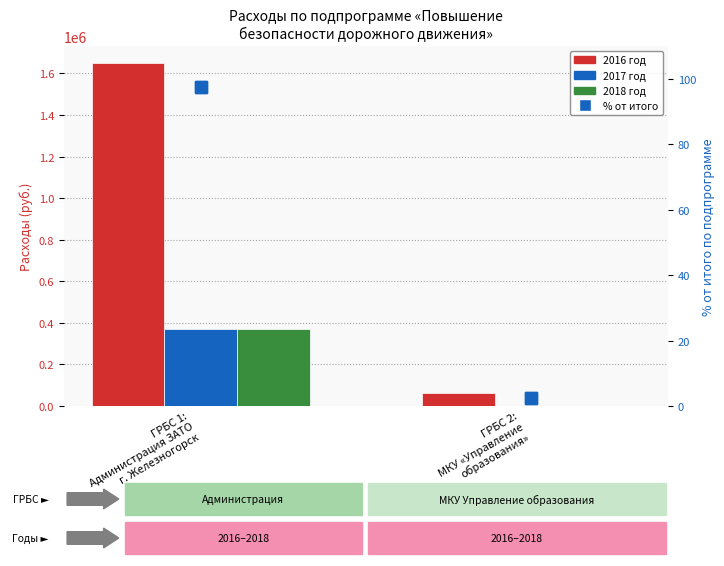

What is the sum of the 2016 год values at ГРБС 2:
МКУ «Управление
образования» and ГРБС 1:
Администрация ЗАТО
г. Железногорск?

1711292.0